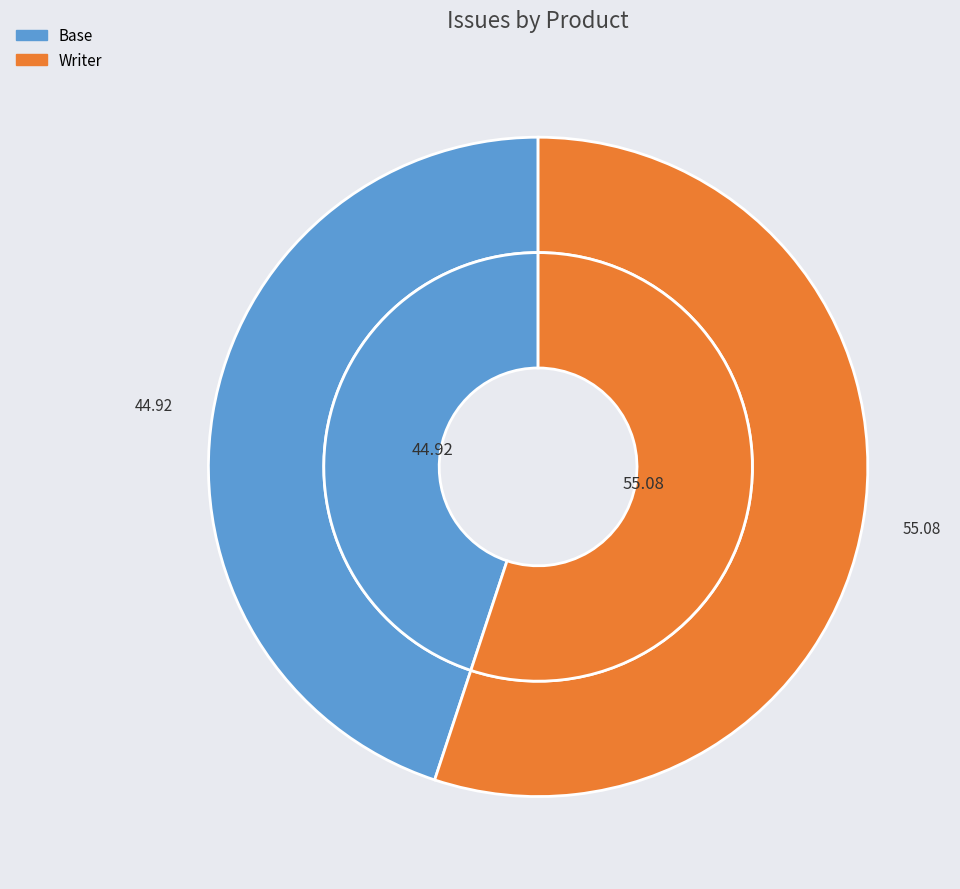

Does Base represent more than half of the total?

No